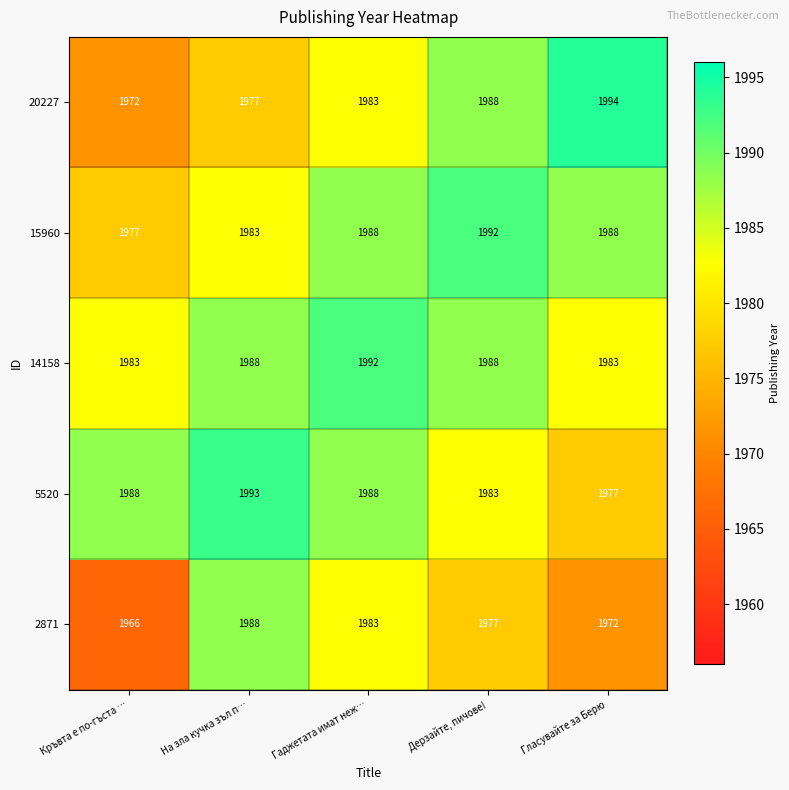

What is the average value of the 20227 series?

1983